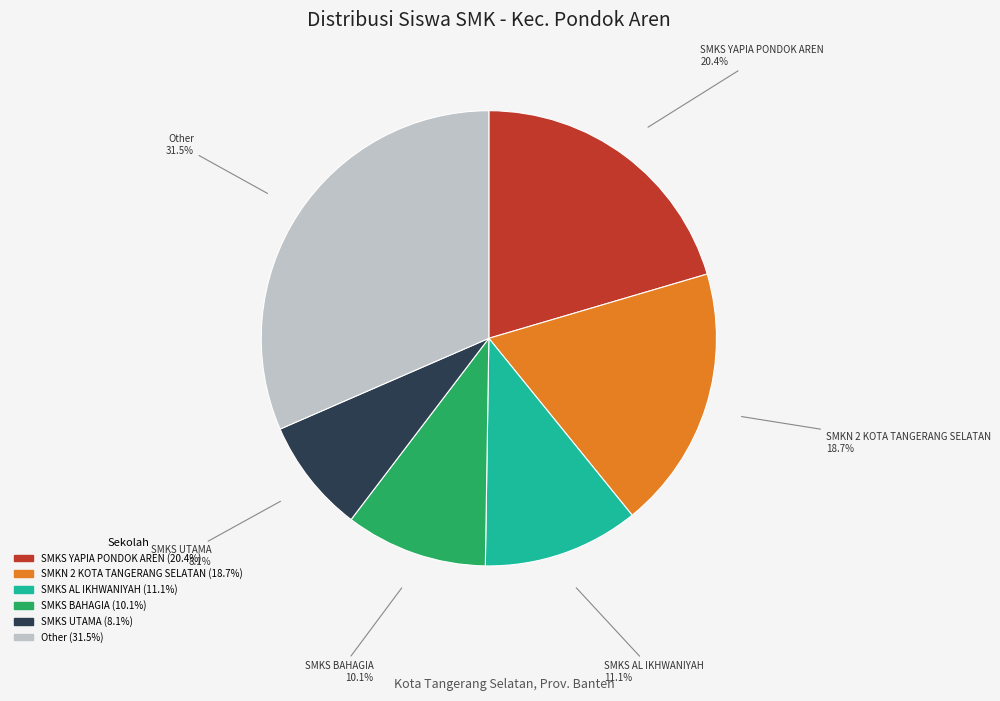

To the nearest percent, what percentage of the pie is SMKS YAPIA PONDOK AREN?

20%